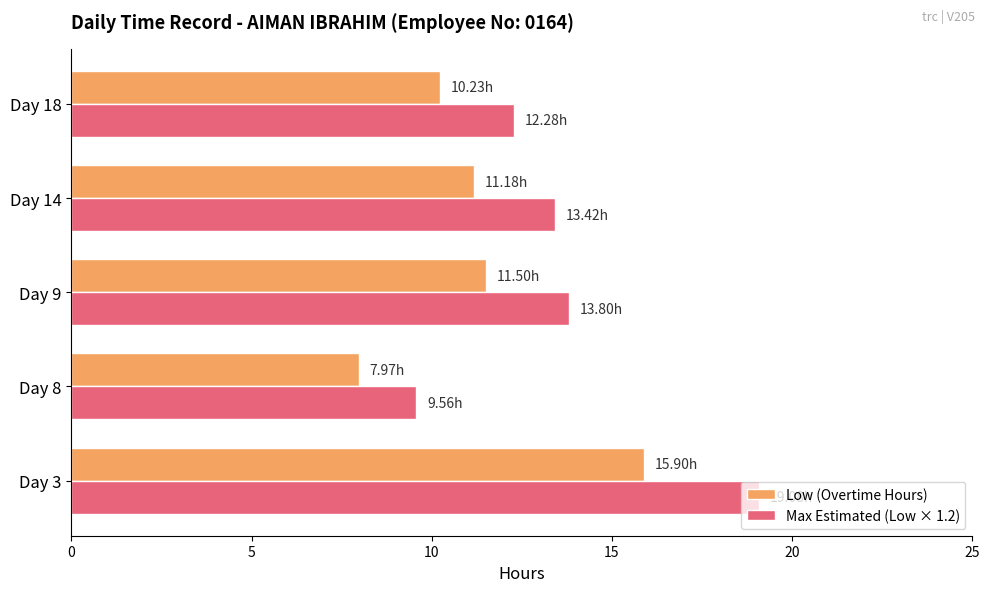

What is the average value of the Low (Overtime Hours) series?

11.4